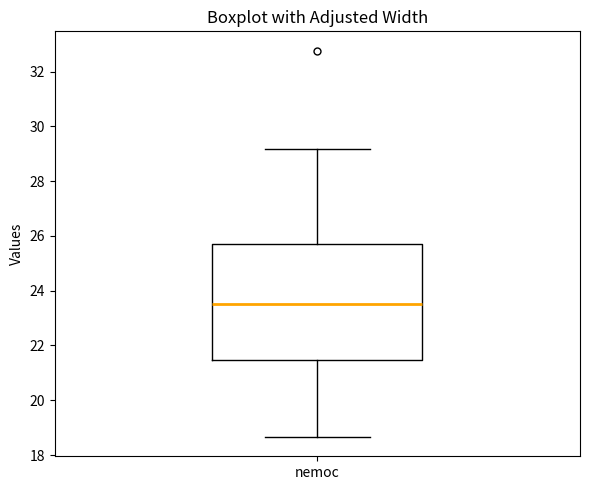

Transcribe this box plot: give where the median line is, the range the box spans, and where the two whiskers end, as read against the y-axis. The values are not printed on the chart, so give them approximately, as read against the axis.

median 23.4, box 21.4 to 25.8, whiskers 18.6 to 29.2